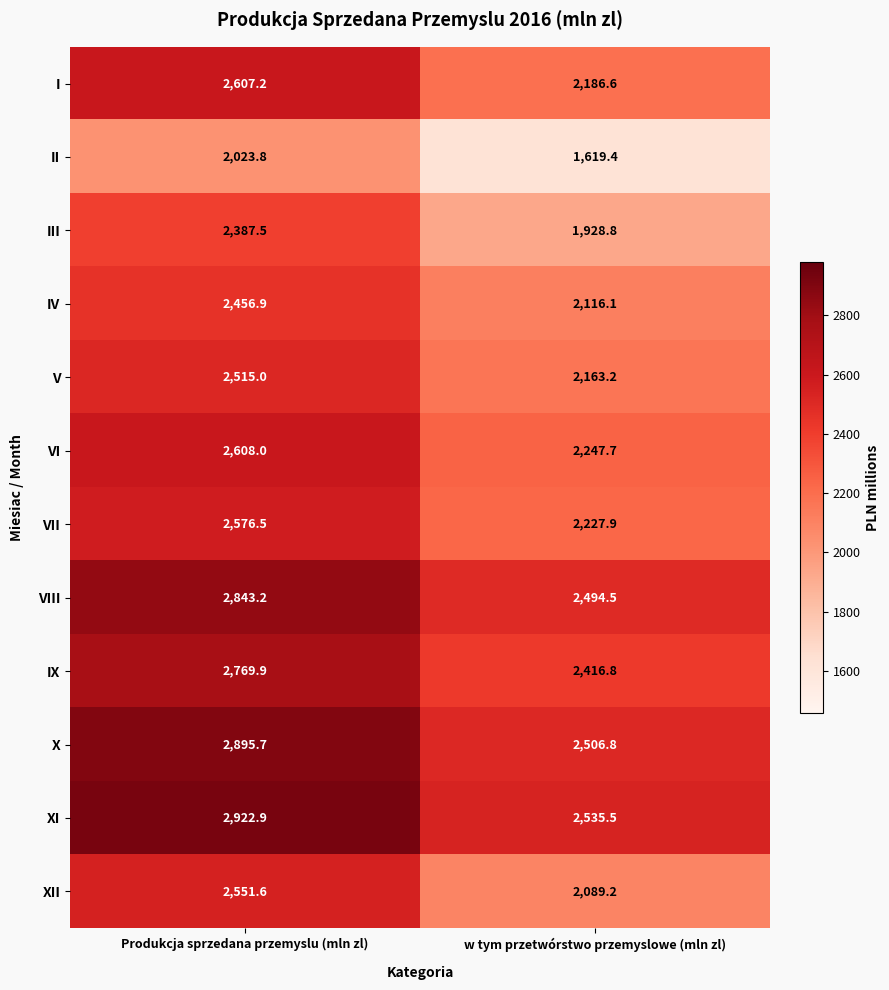

Which series has the largest total across all categories?

XI